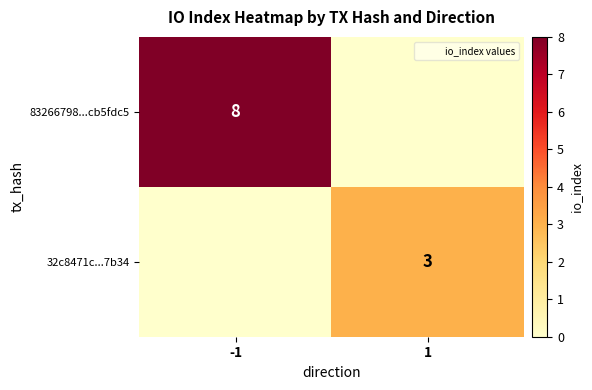

How many values in 32c8471c...7b34 are above zero?

1